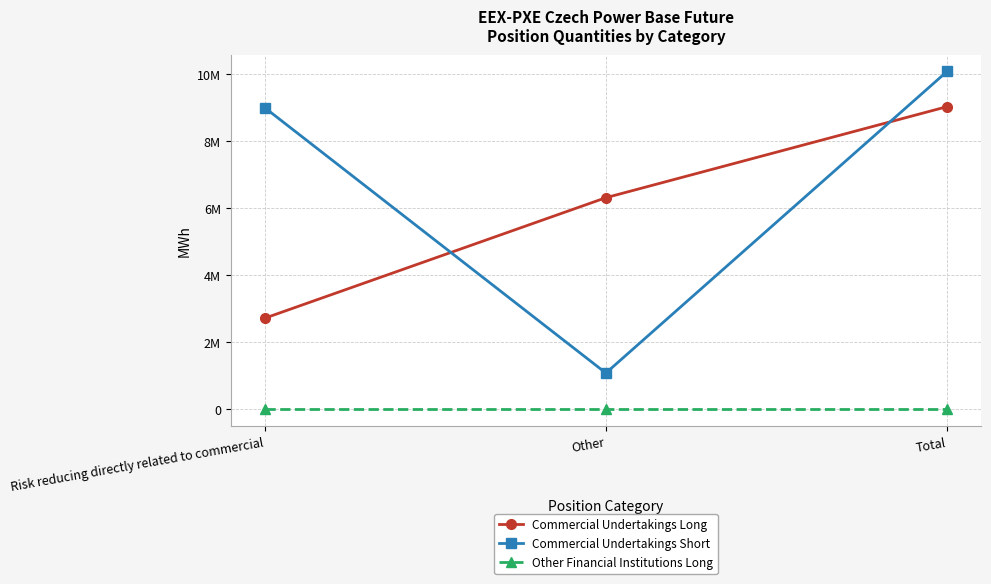

Does the chart have visible grid lines?

Yes